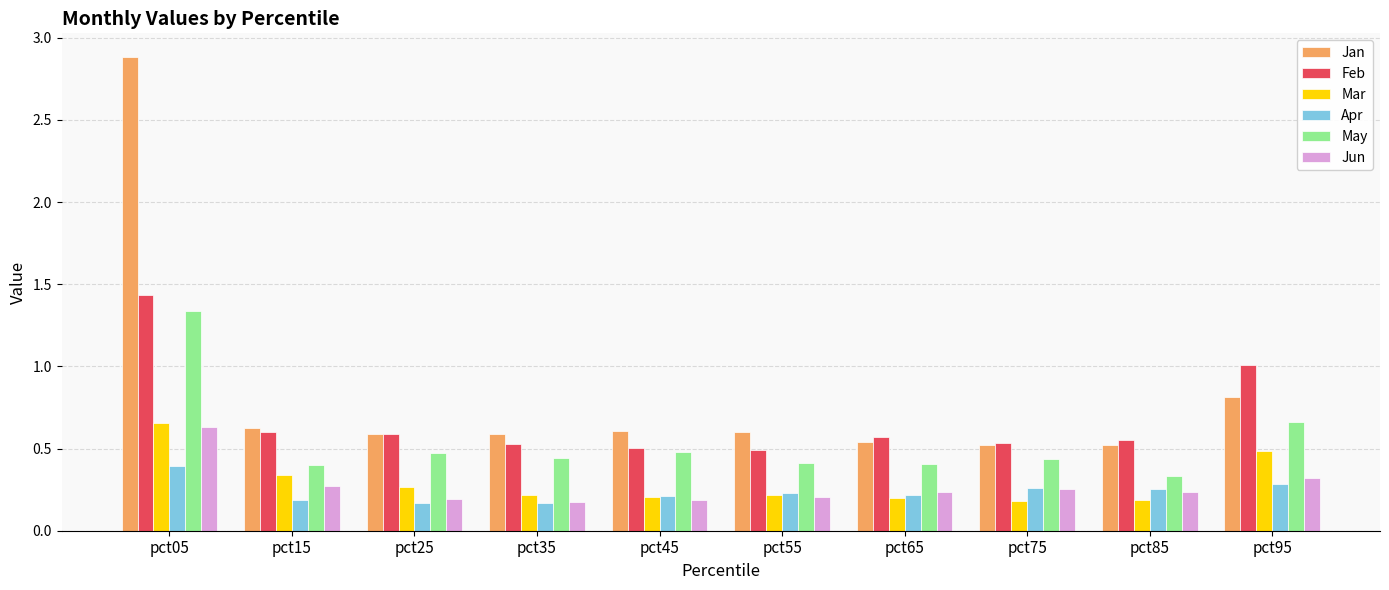

The value of Apr at pct05 is 0.4. True or false?

True